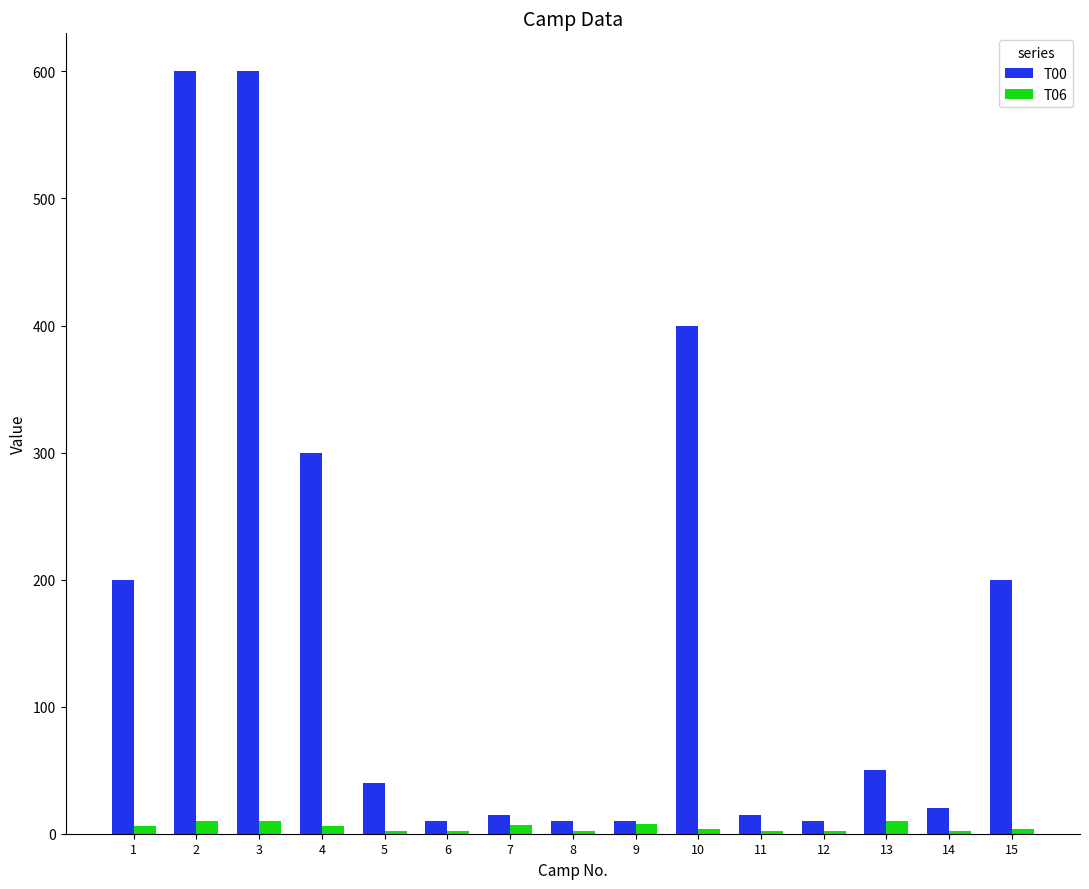

Which series has the largest range (max minus min)?

T00